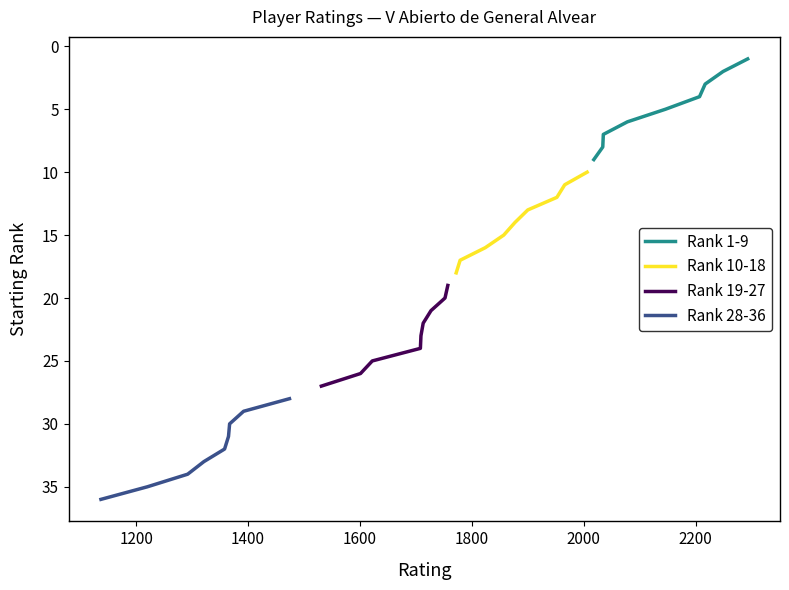

Rank the series by their maximum value, from lowest to highest.

Rank 1-9, Rank 10-18, Rank 19-27, Rank 28-36